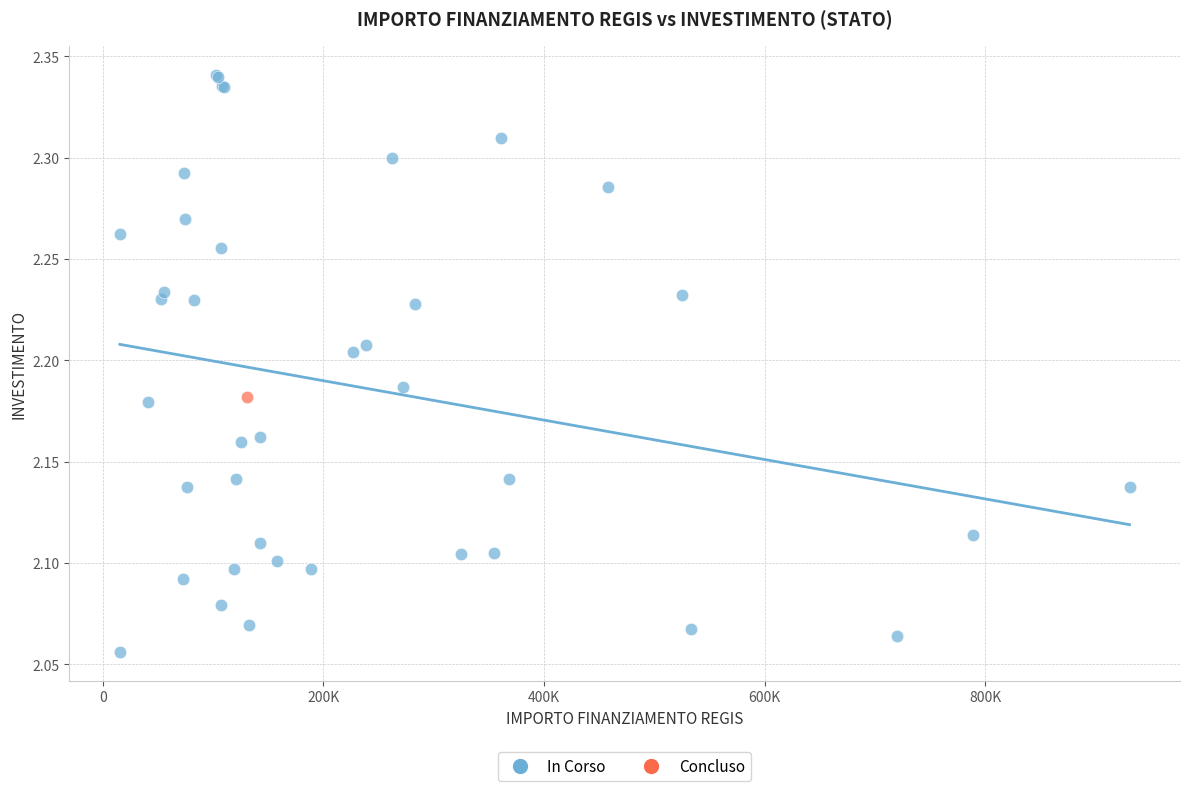

What are all the series names shown in the legend?

In Corso, Concluso